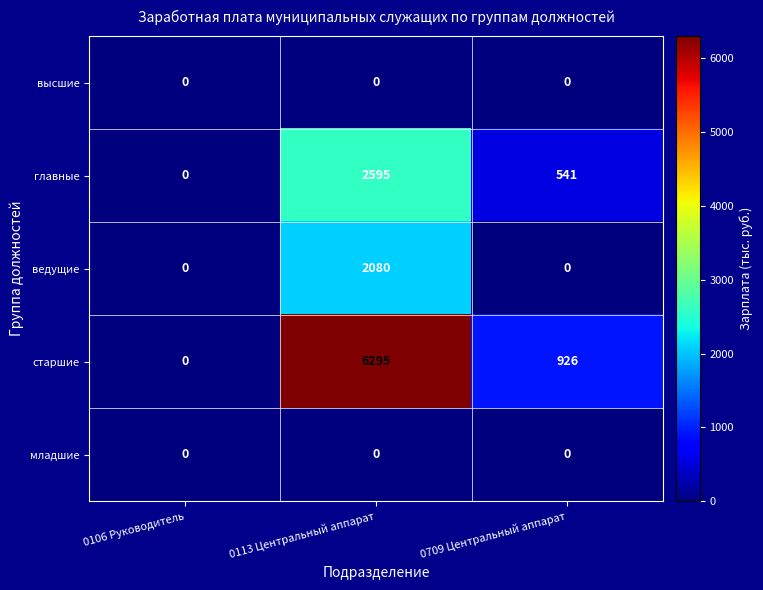

Reading left to right, list all the values displayed in this chart.

высшие: 0	0	0
главные: 0	2595	541
ведущие: 0	2080	0
старшие: 0	6295	926
младшие: 0	0	0